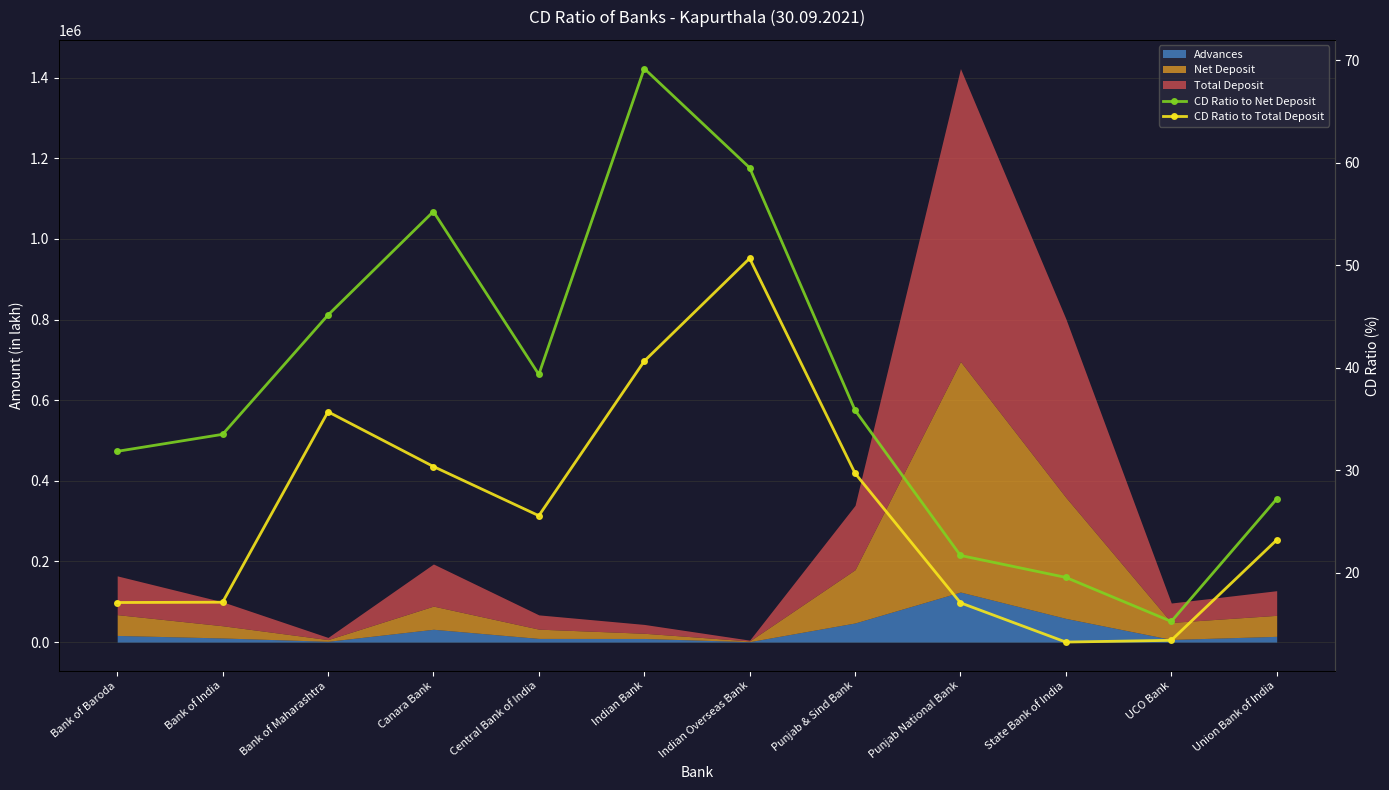

Rank the categories by CD Ratio to Total Deposit value from highest to lowest.

Indian Overseas Bank, Indian Bank, Bank of Maharashtra, Canara Bank, Punjab & Sind Bank, Central Bank of India, Union Bank of India, Bank of India, Bank of Baroda, Punjab National Bank, UCO Bank, State Bank of India